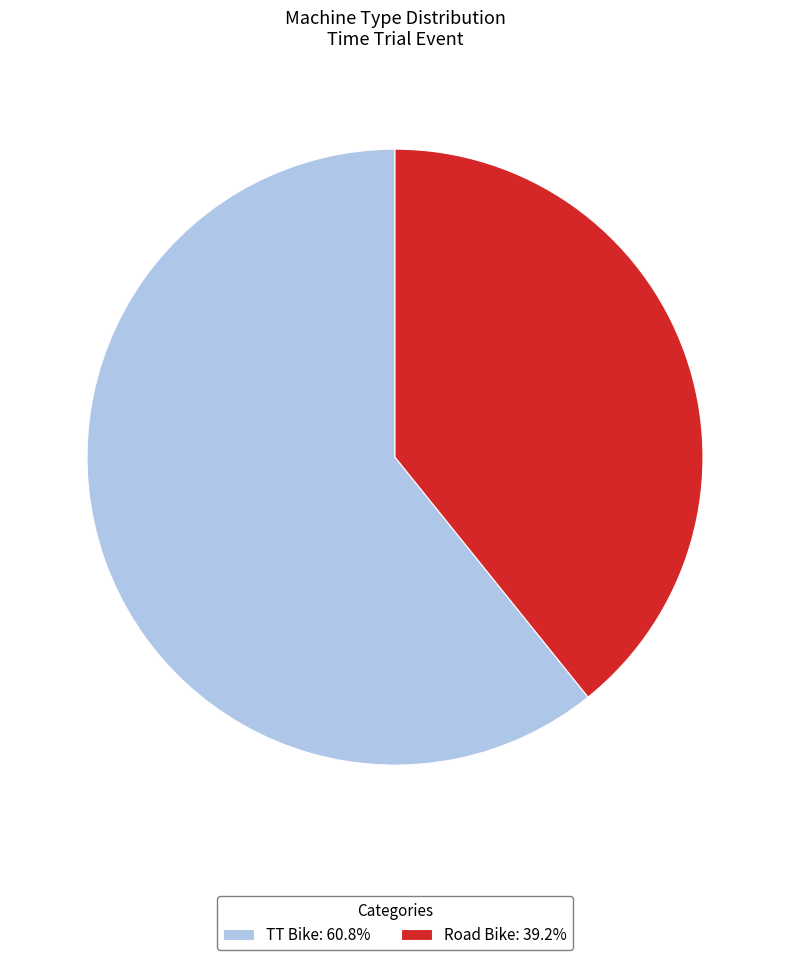

What is the largest slice in the pie chart?

TT Bike